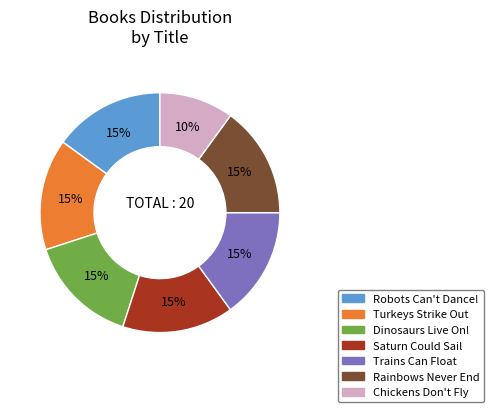

Approximately how many times larger is the value at Turkeys Strike Out compared to Dinosaurs Live On!?

1.0